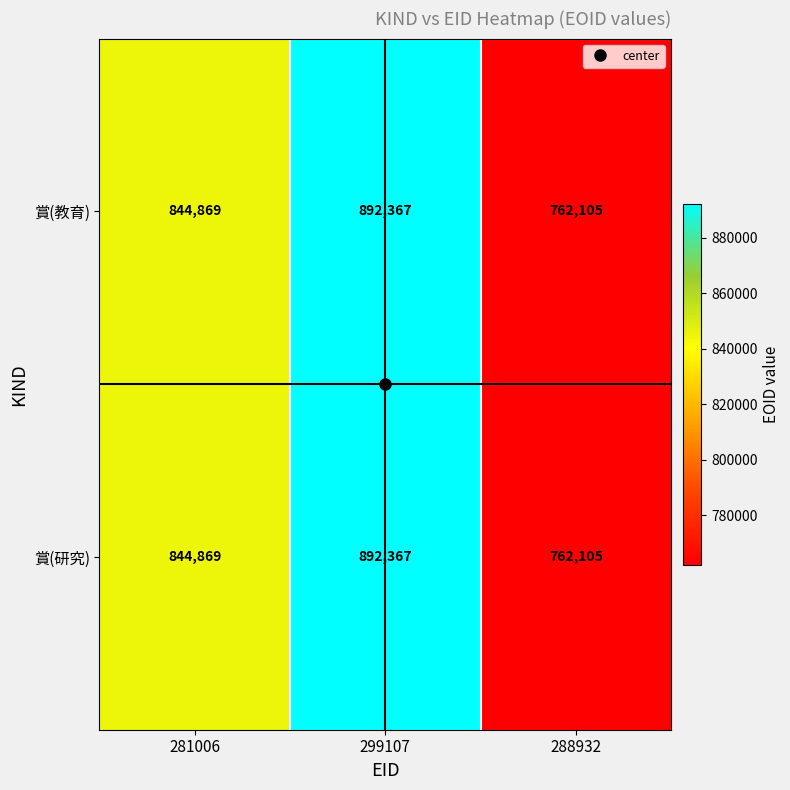

How many 賞(研究) values are between 762105 and 892367?

3